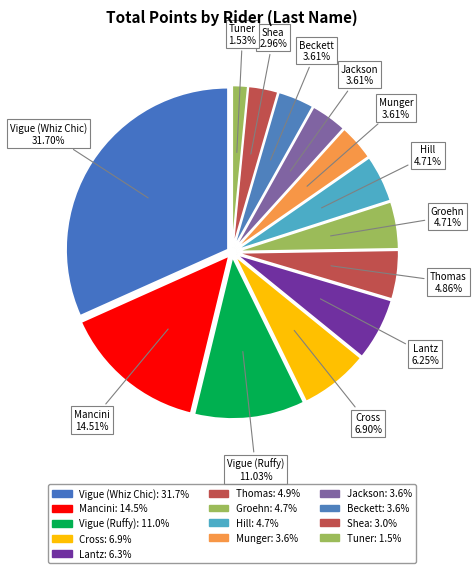

True or false: Beckett accounts for 4% of the total.

True